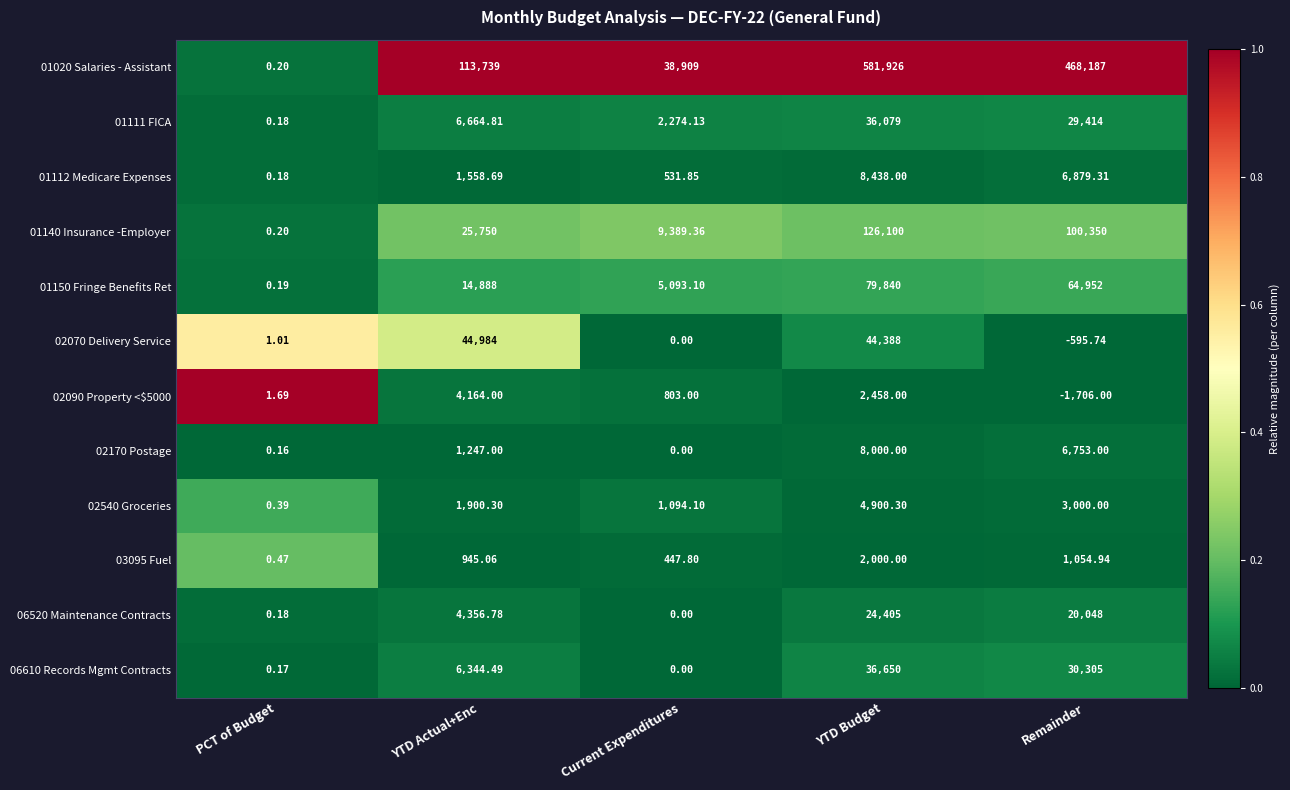

Where is 01150 Fringe Benefits Ret nearest to the value 39920?

YTD Actual+Enc